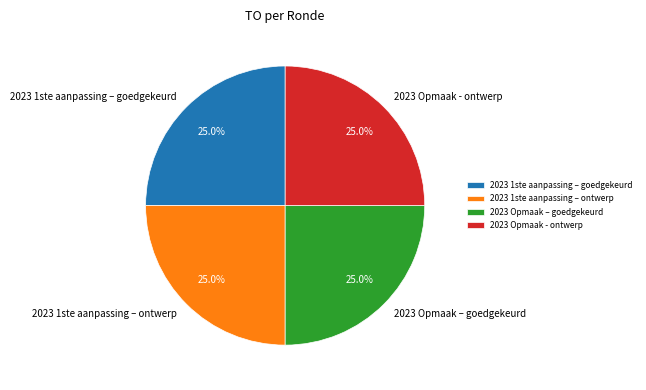

Approximately how many times larger is the value at 2023 1ste aanpassing – goedgekeurd compared to 2023 1ste aanpassing – ontwerp?

1.0